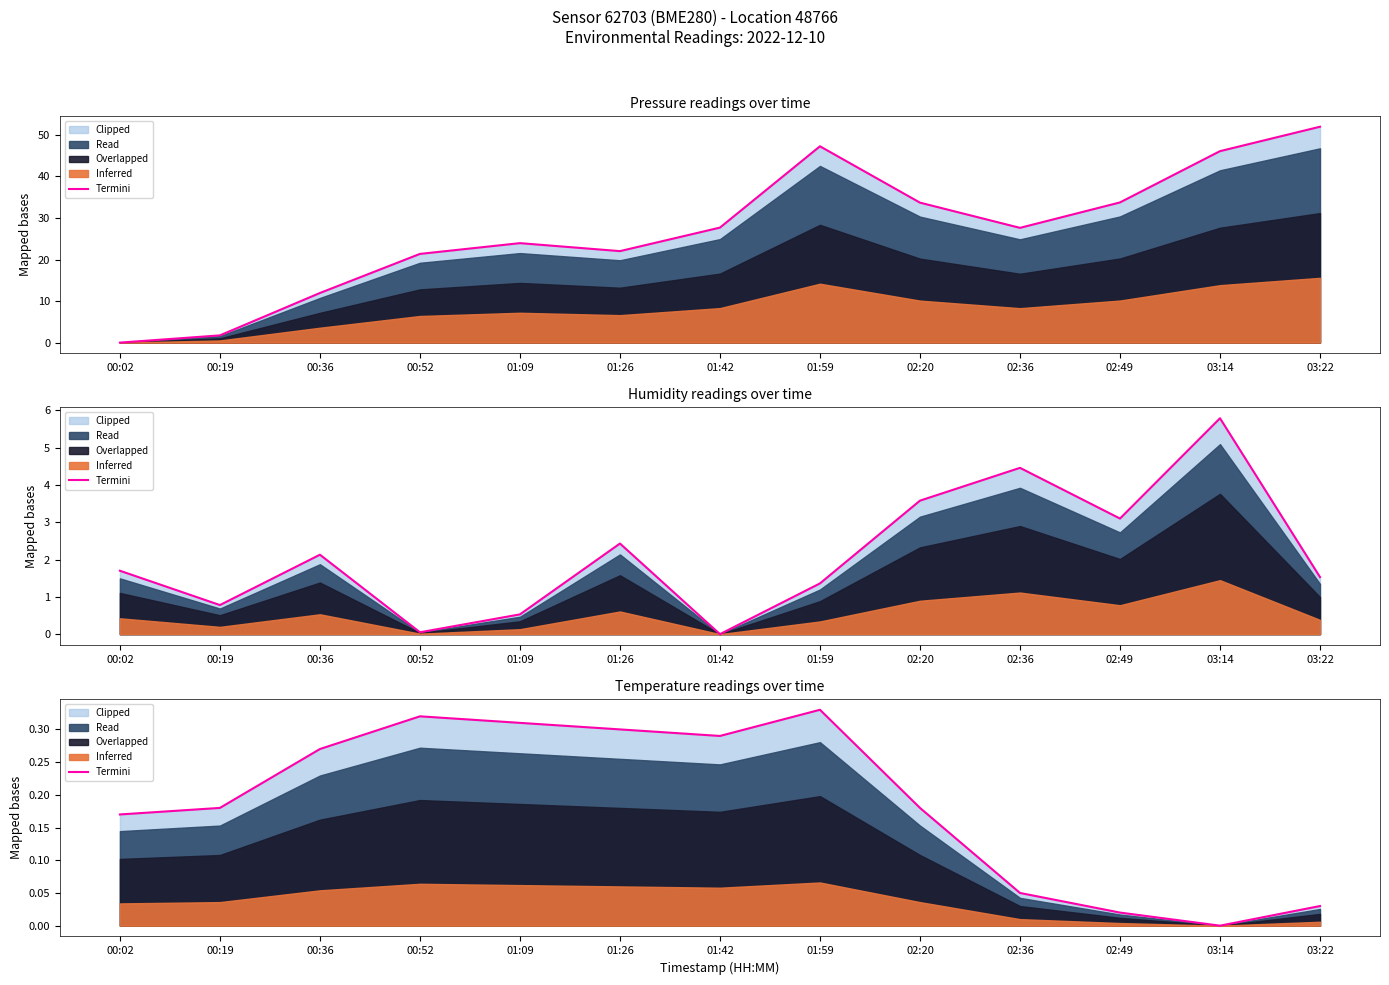

How many interior local valleys (lower than both neighbors) does the data have?

2